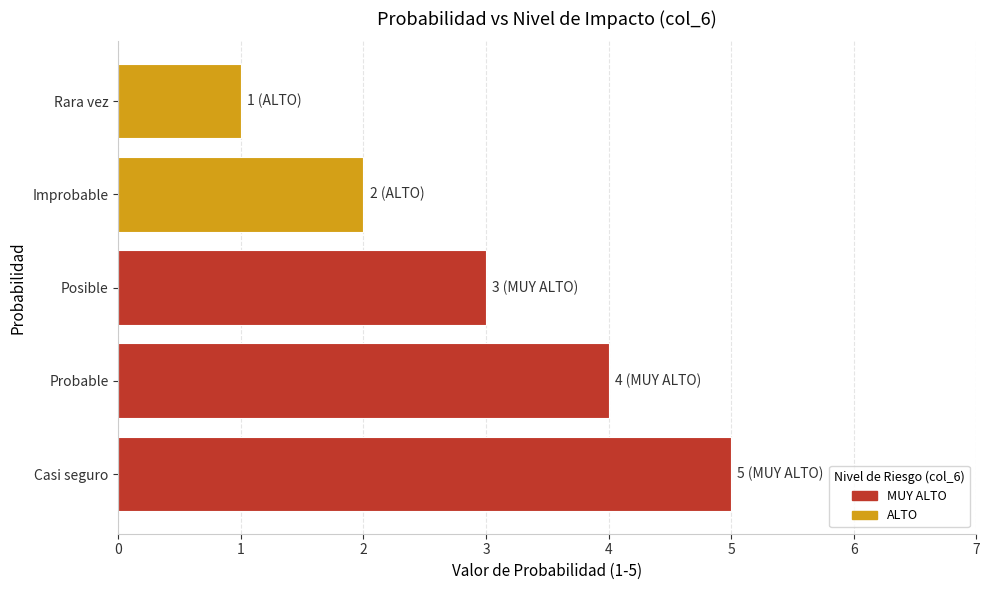

Reading bottom to top, extract all data points from this chart.

Casi seguro=5	Probable=4	Posible=3	Improbable=2	Rara vez=1